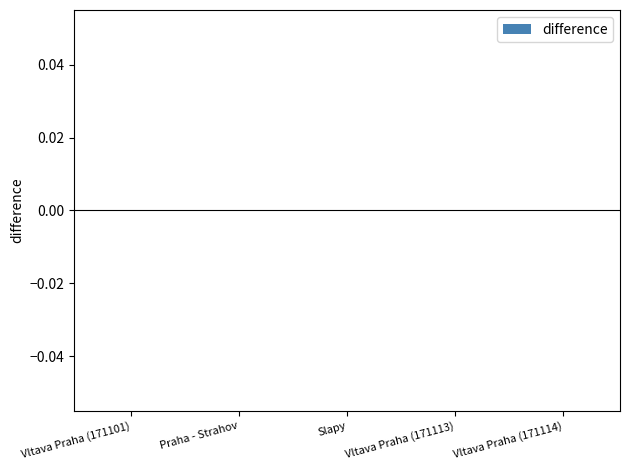

The value of Koeficient at Vltava Praha (171101) is 1. True or false?

False